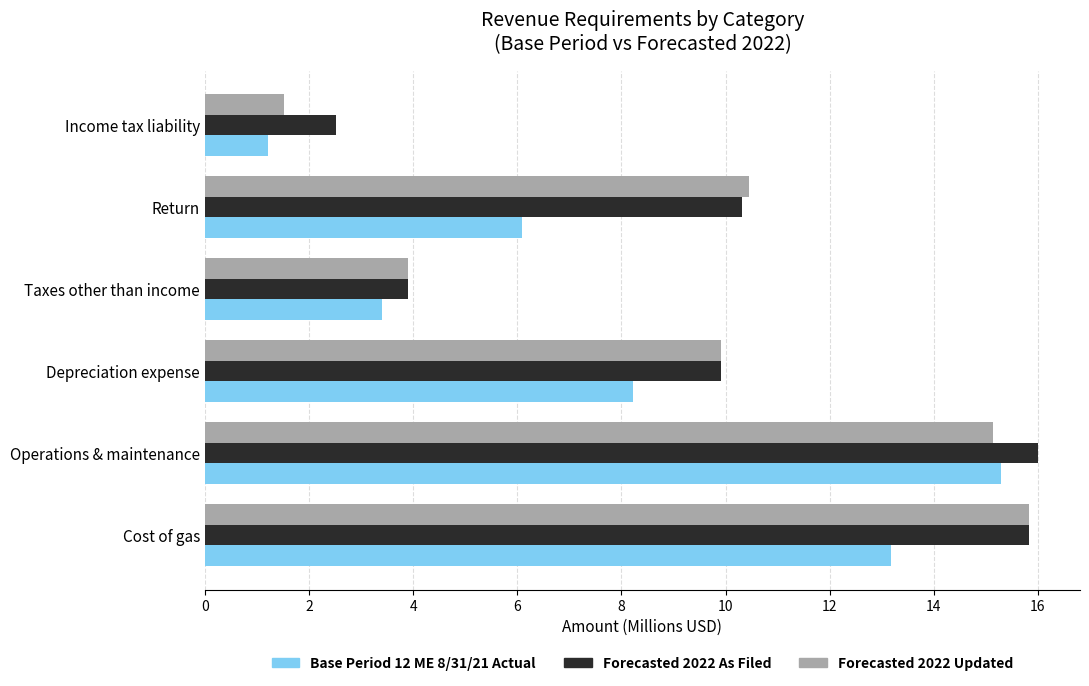

The value of Forecasted 2022 Updated at Cost of gas is 15.8. True or false?

True